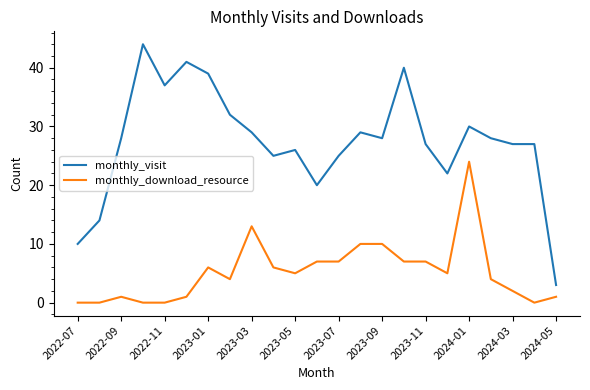

Which series has the largest range (max minus min)?

monthly_visit